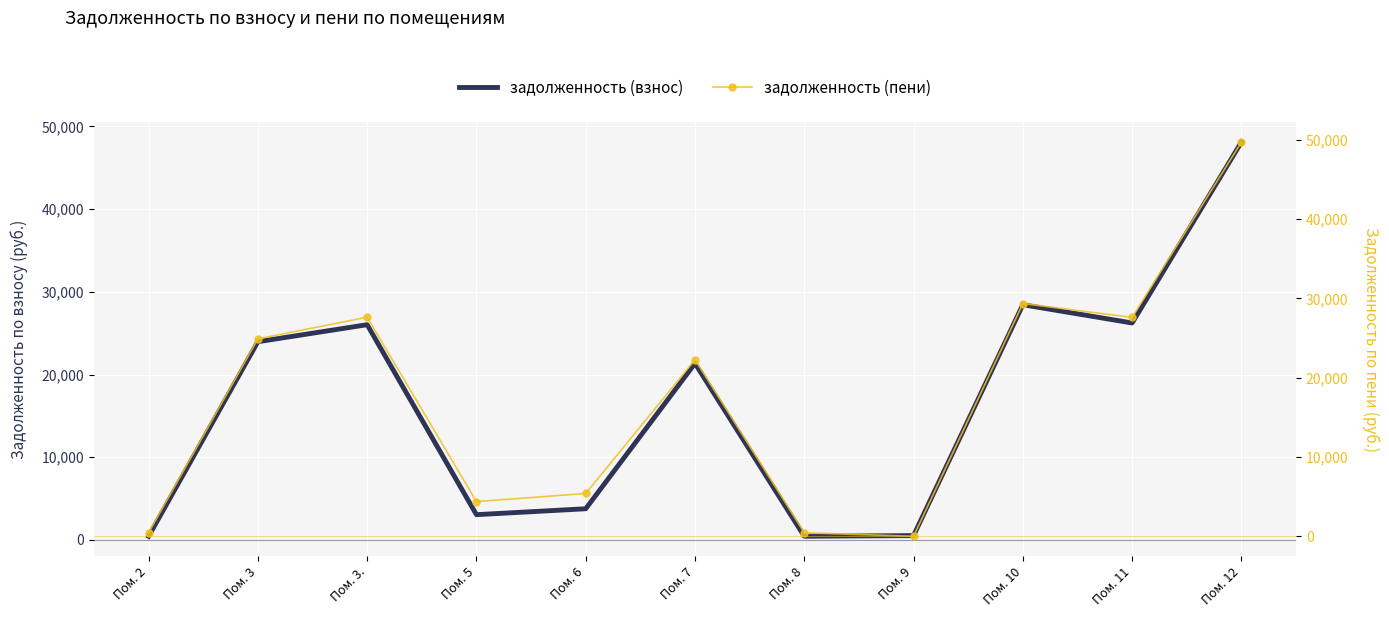

The value of задолженность (взнос) at Пом. 10 is 28437.6. True or false?

True